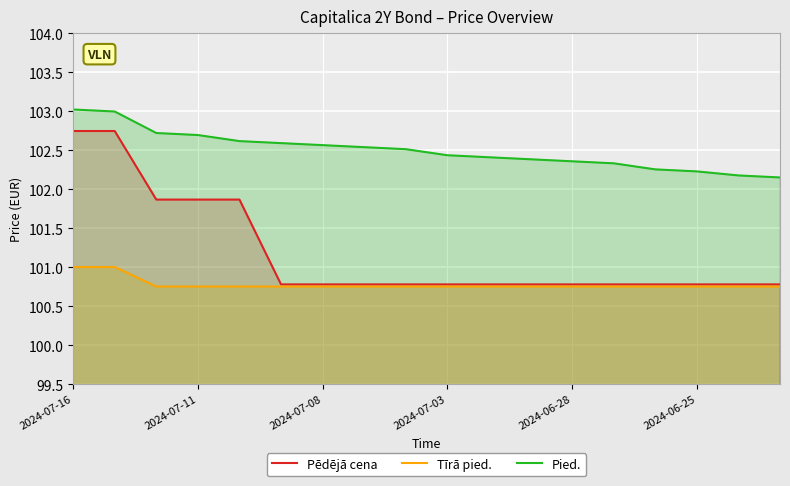

Is it true that Pēdējā cena equals 47.3 at 8?

False